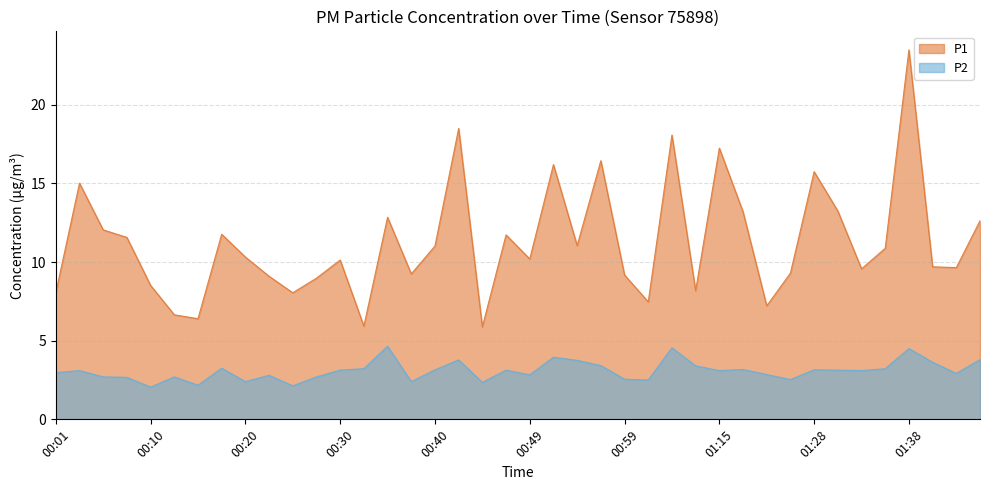

How many values in the P1 series are below 10?

18